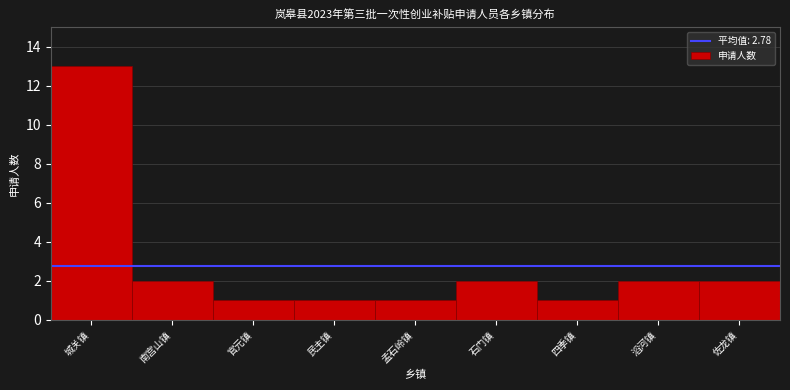

Reading left to right, list all the values displayed in this chart.

13	2	1	1	1	2	1	2	2